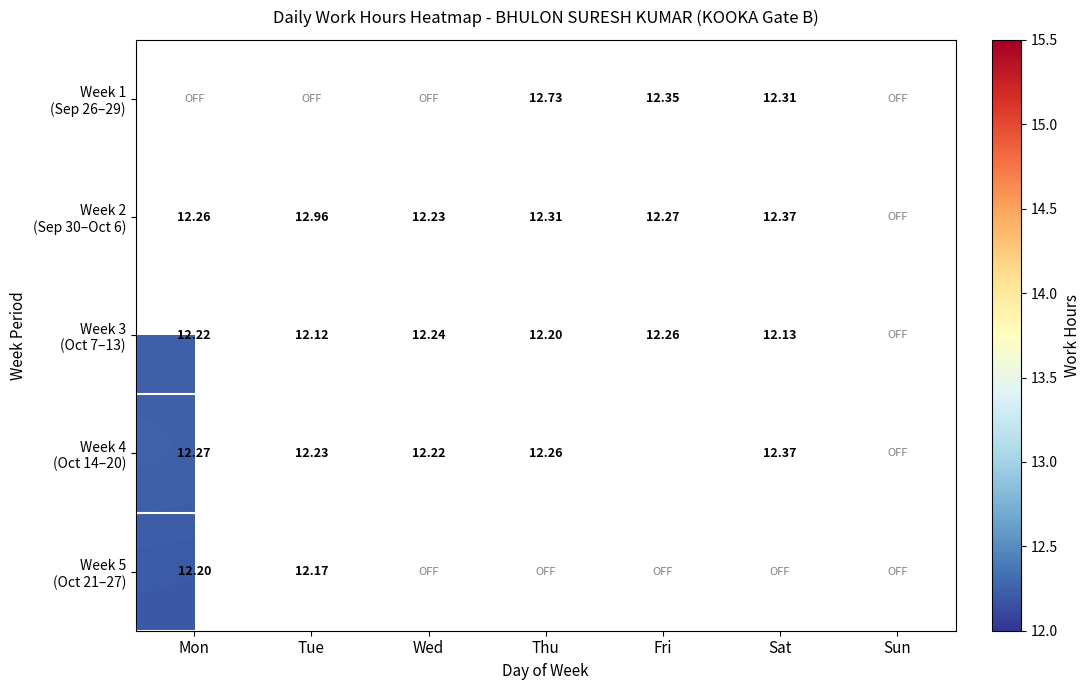

What is the minimum value shown in the chart?

12.1